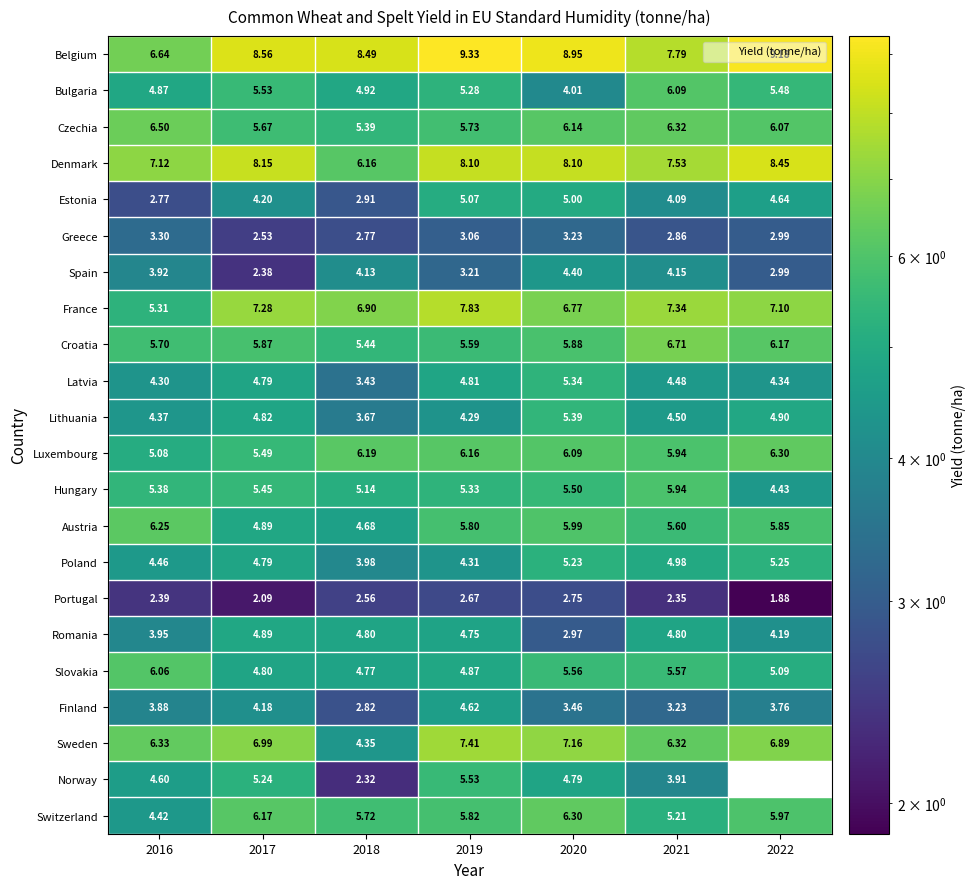

Which series has the largest range (max minus min)?

Norway